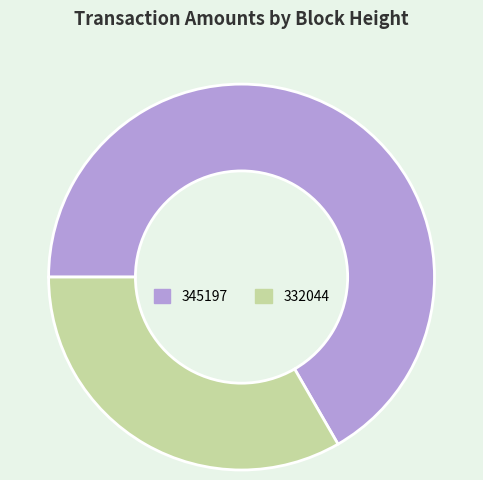

Which slice is the smallest?

332044